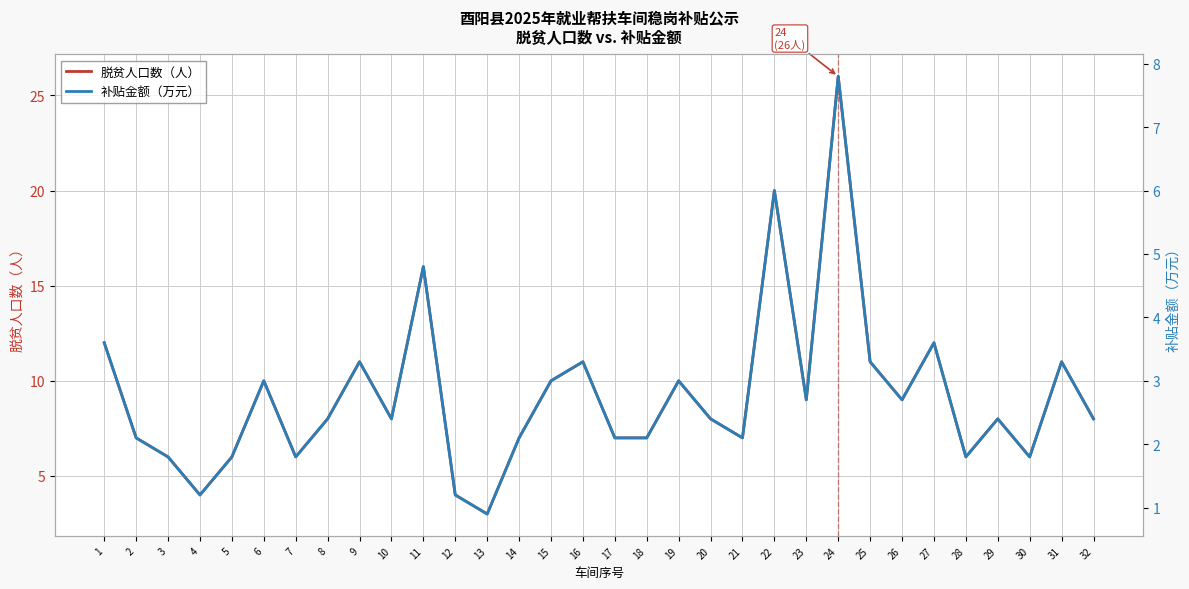

At which label is 脱贫人口数（人） closest to 14?

1